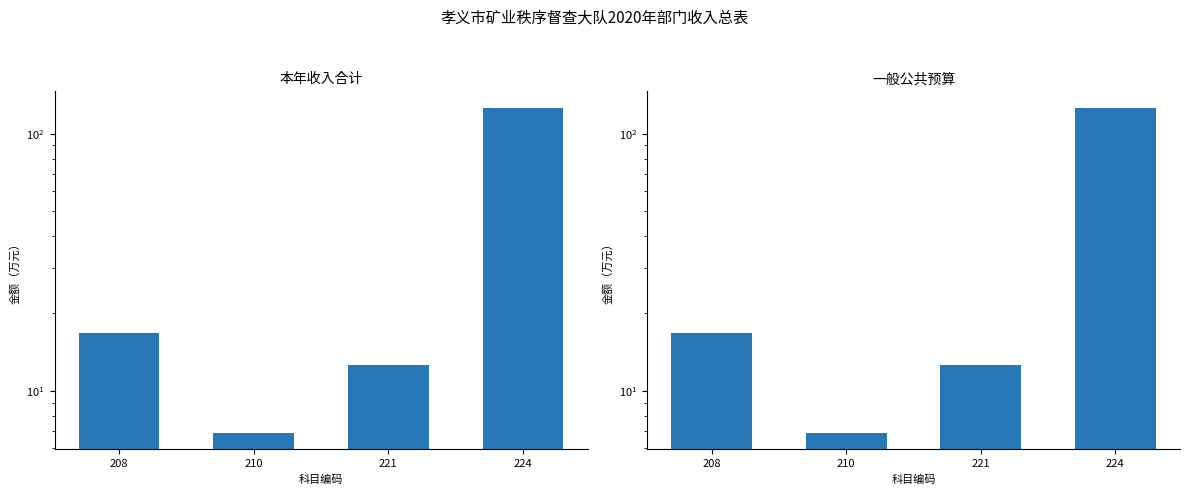

Are the bars grouped side by side (vs. stacked)?

Yes